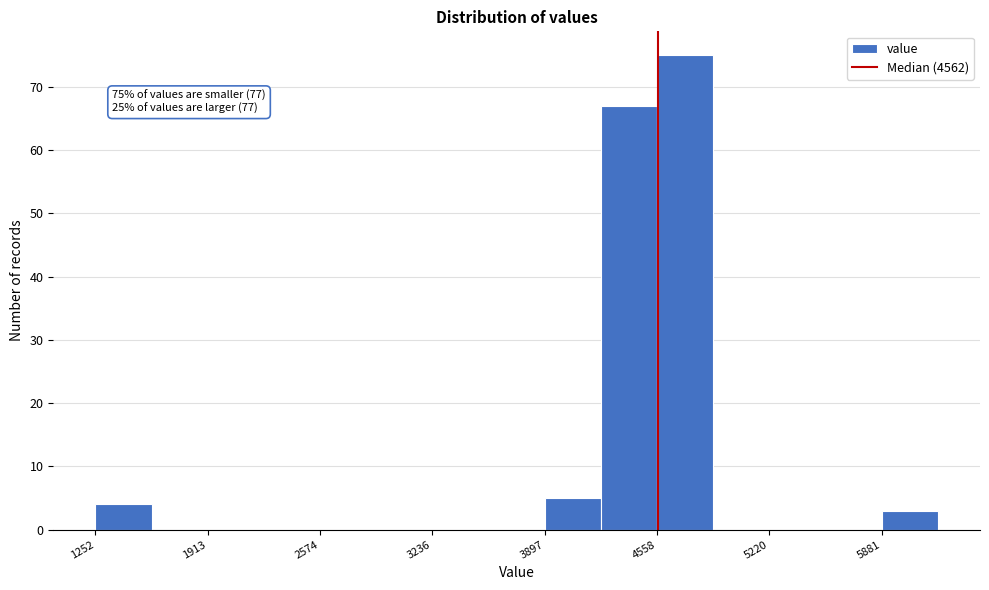

Read against the x-axis, roughly where is the centre of the tallest bar?

4700